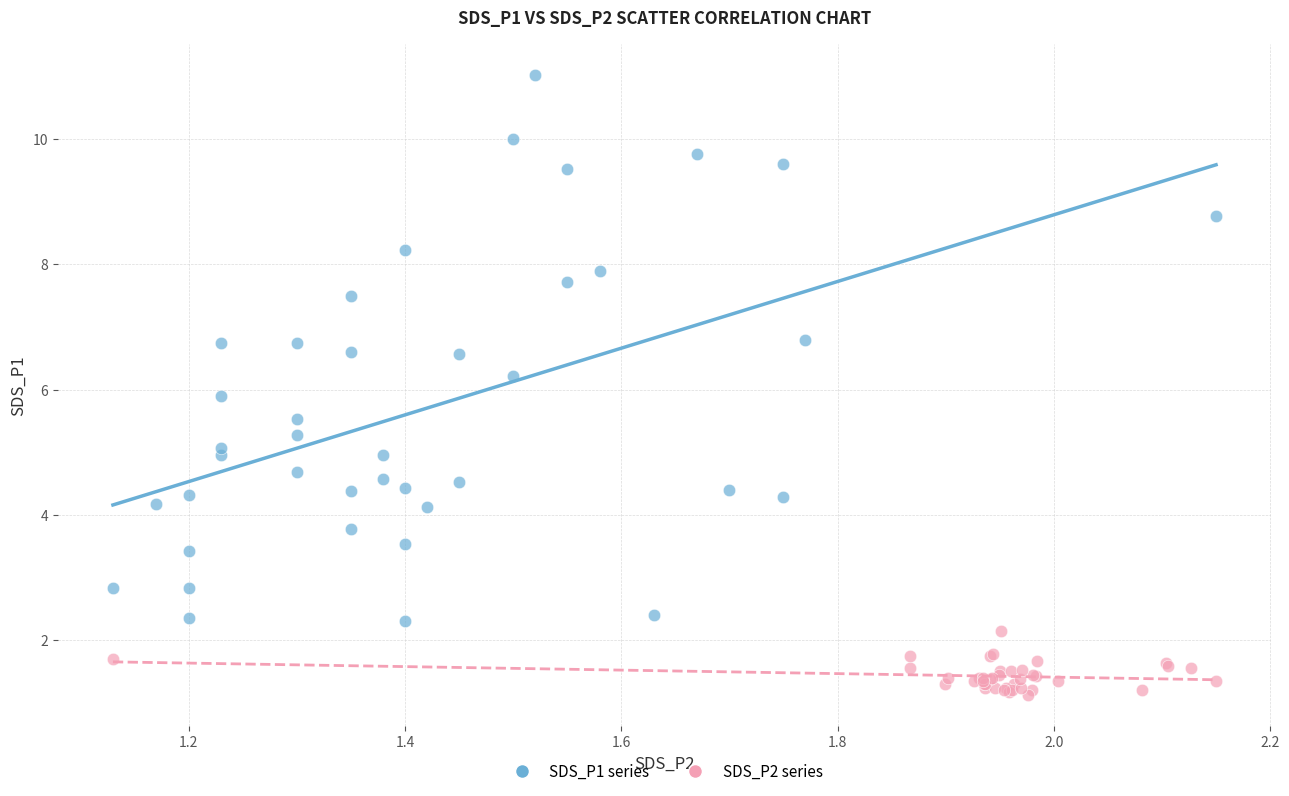

Which series has the widest spread of Y values?

SDS_P1 series